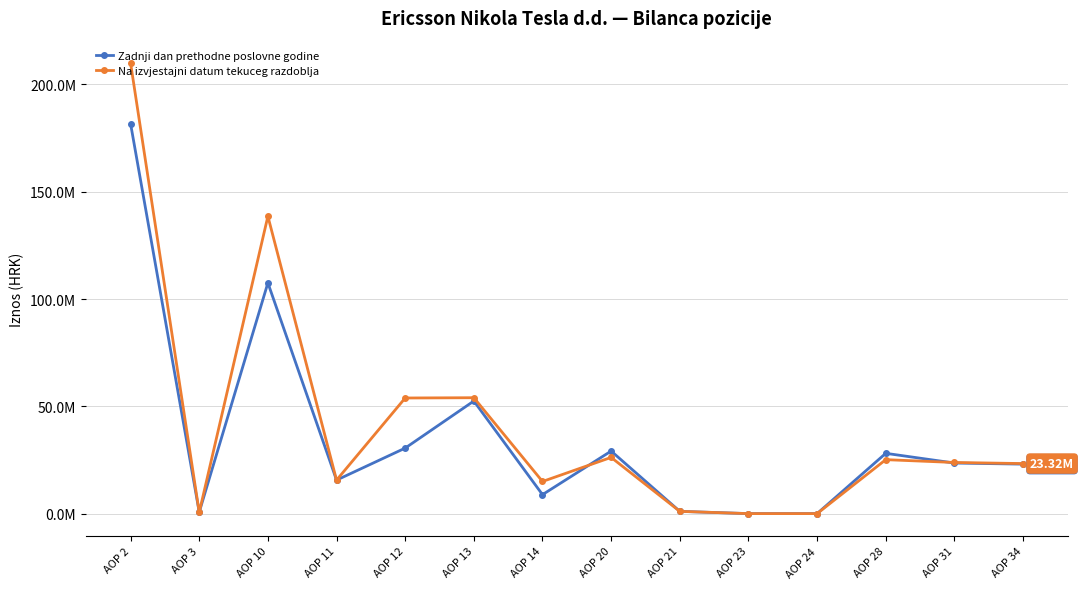

Where do Zadnji dan prethodne poslovne godine and Na izvjestajni datum tekuceg razdoblja first cross each other?

AOP 2 and AOP 3